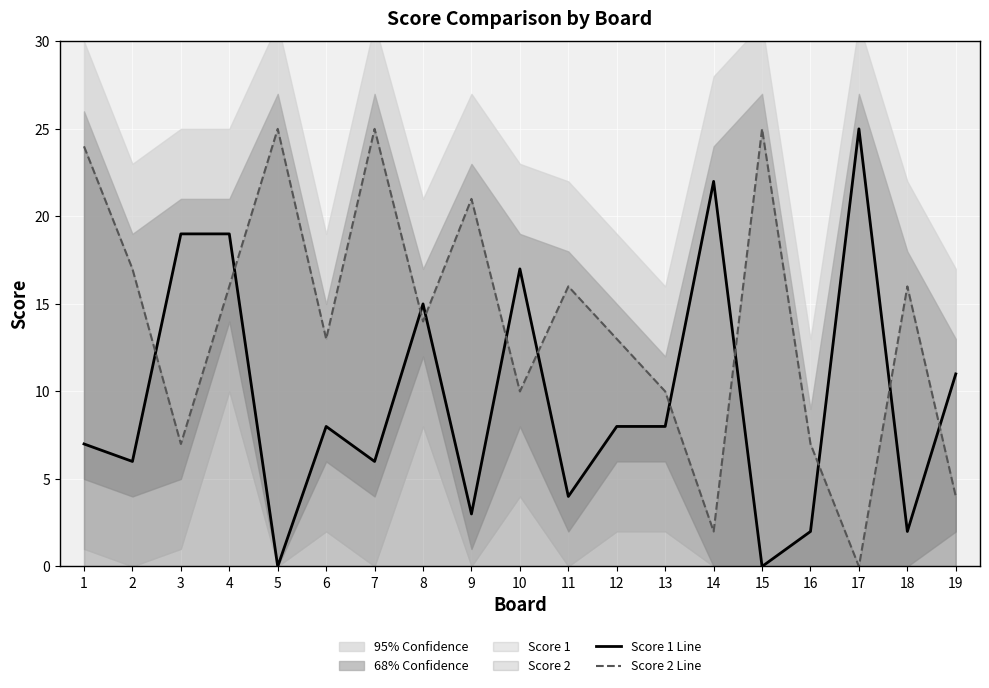

What is the difference between the second highest and minimum values in the Score 2 Line series?

25